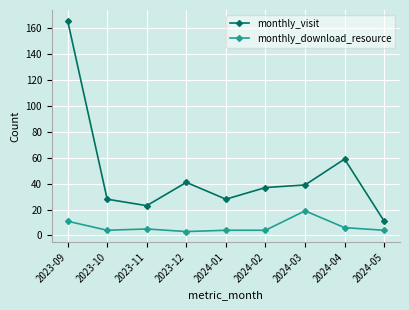

At which category is the sum across all series the highest?

2023-09